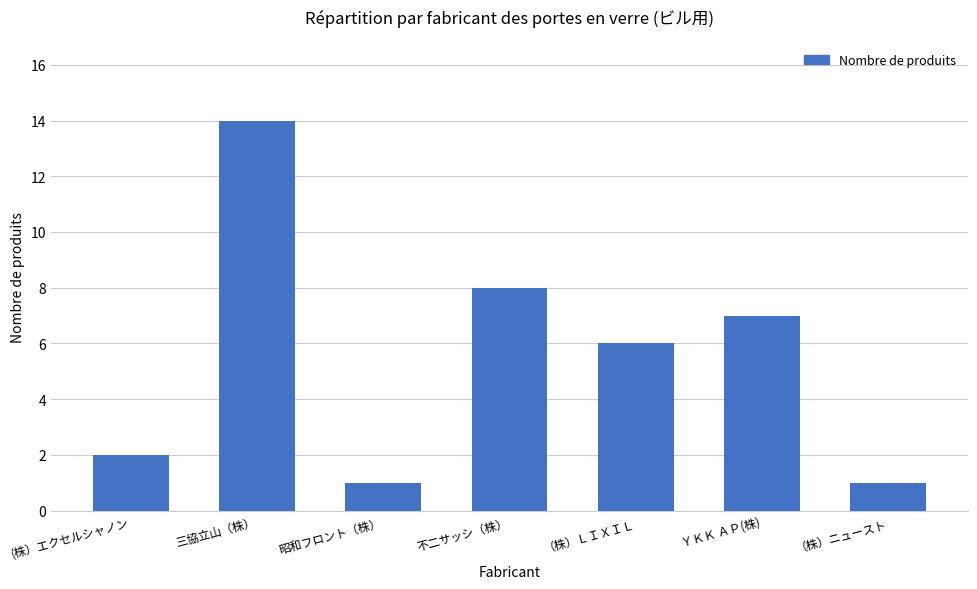

Does the chart contain stacked bars?

No